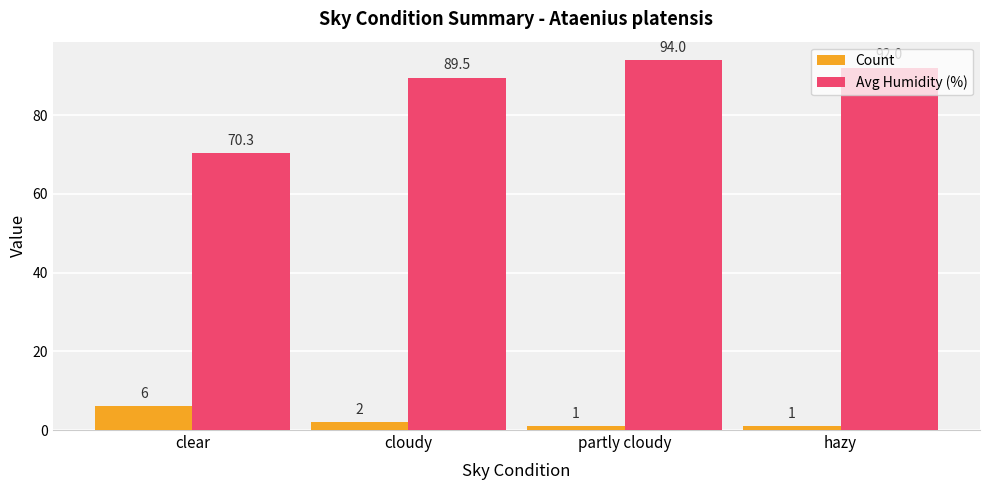

Is the value of Avg Humidity (%) at partly cloudy greater than the value of Count at clear?

Yes